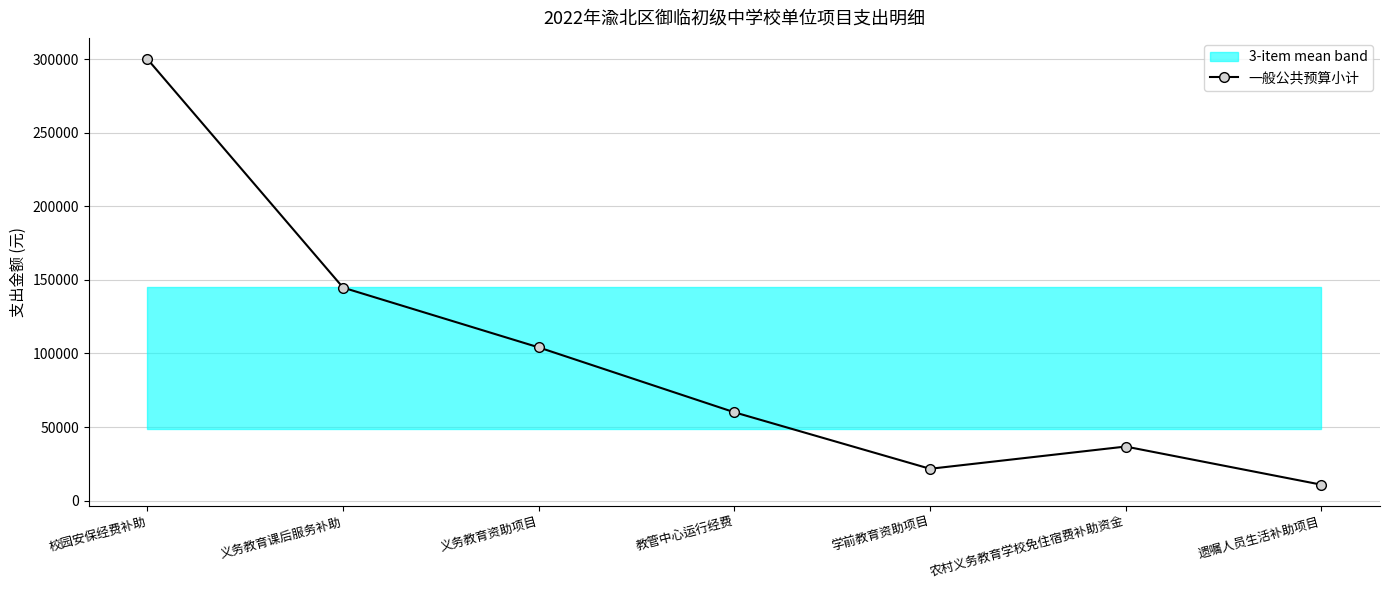

What is the label of the 4th point from the left?

教管中心运行经费